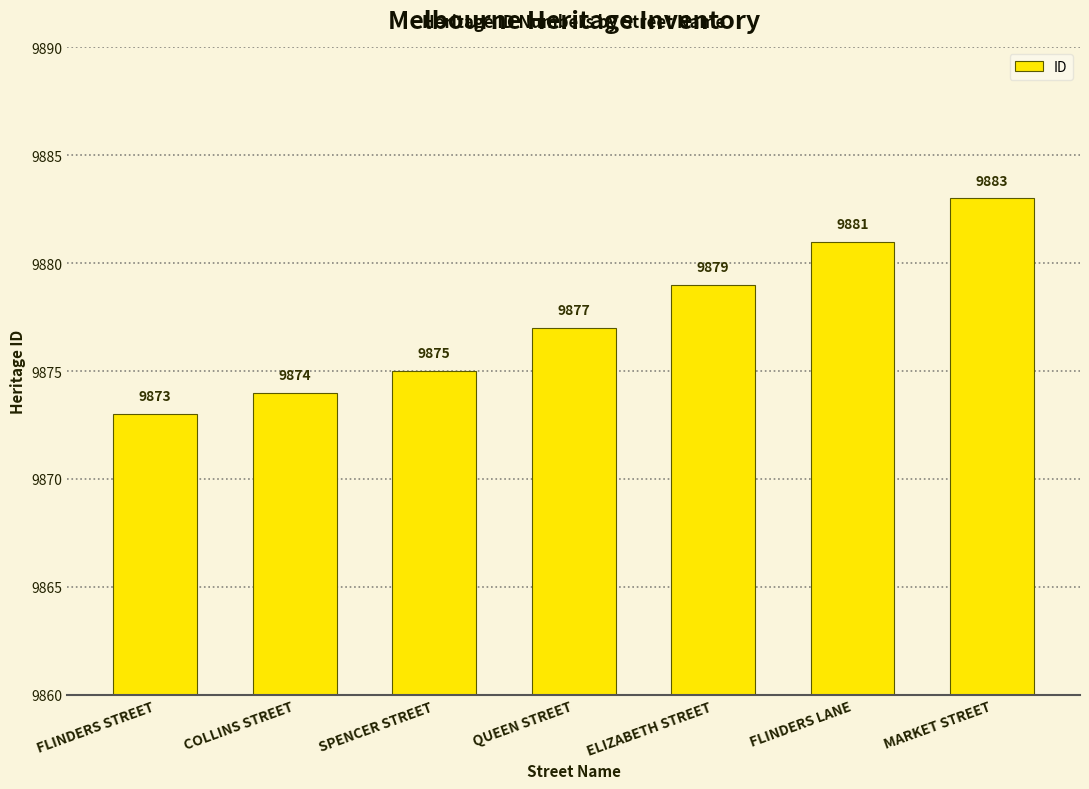

What is the sum of the values at COLLINS STREET and ELIZABETH STREET?

19753